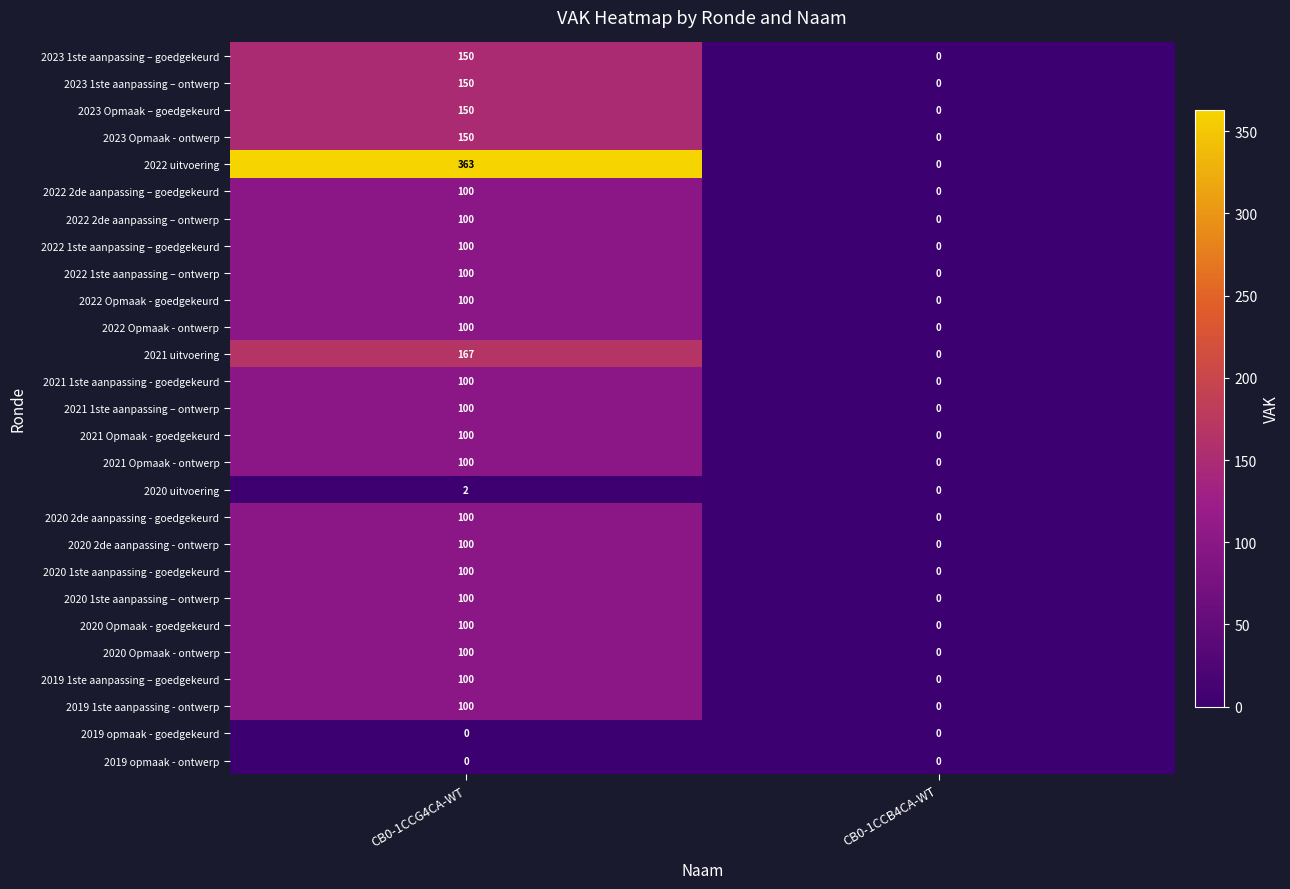

True or false: 2021 1ste aanpassing – ontwerp has a value of -33 at CB0-1CCB4CA-WT.

False